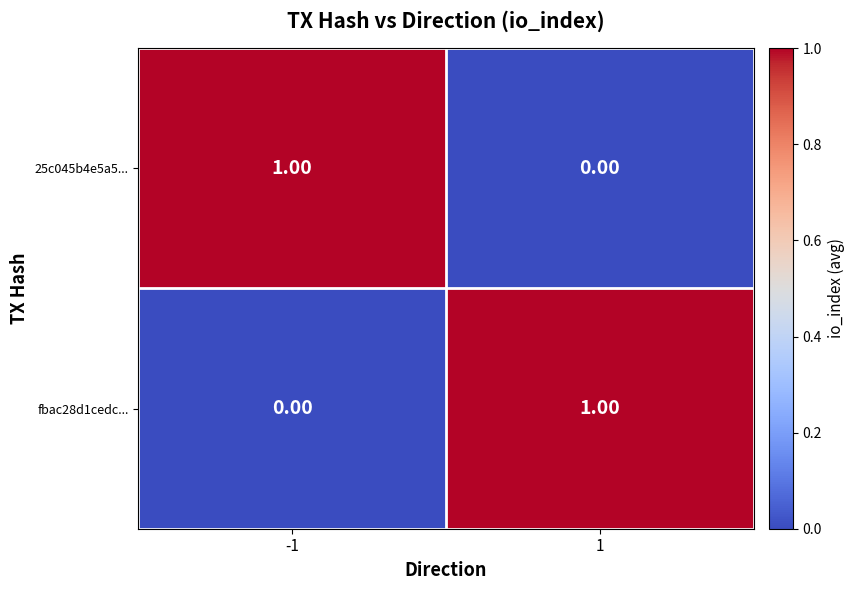

How many data points does each series have?

2